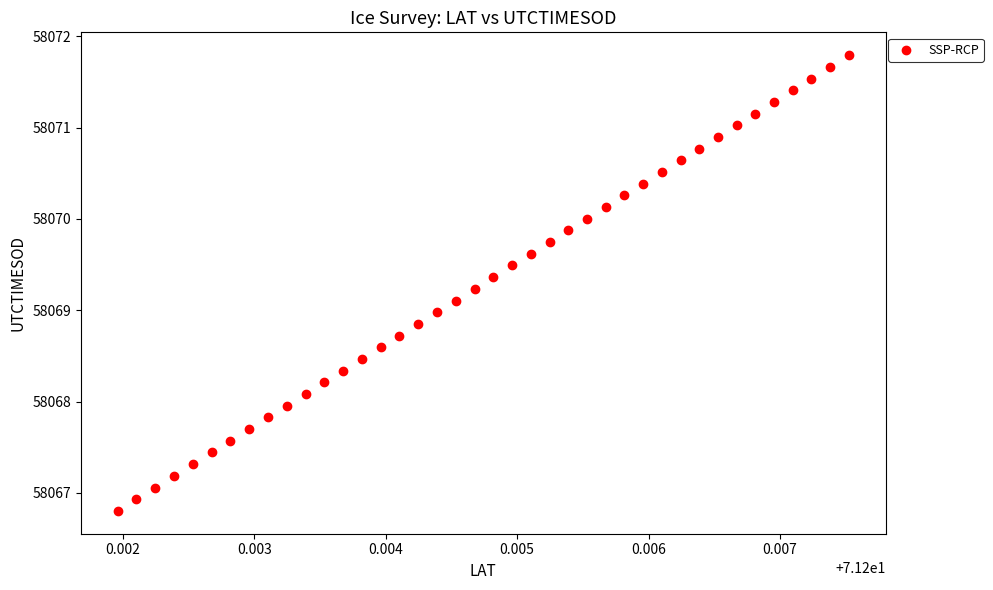

What is the range of Y values (max minus min)?

5.0